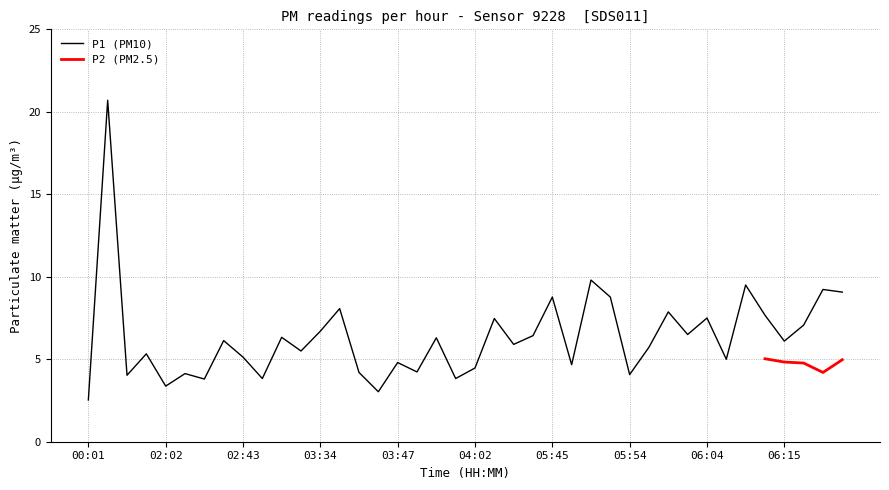

How many values exceed 6?

20